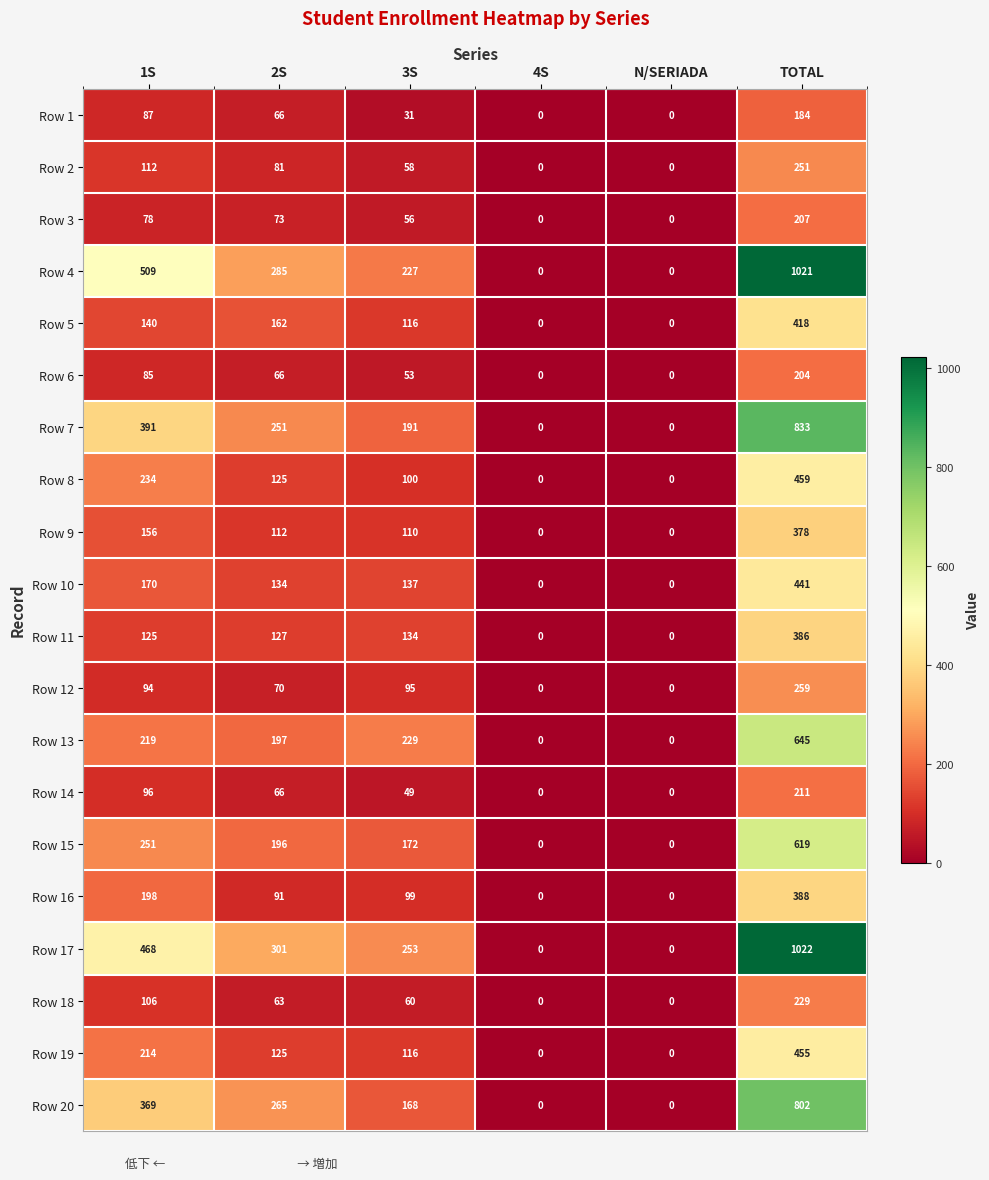

The Row 17 series shows 301 at 2S. True or false?

True